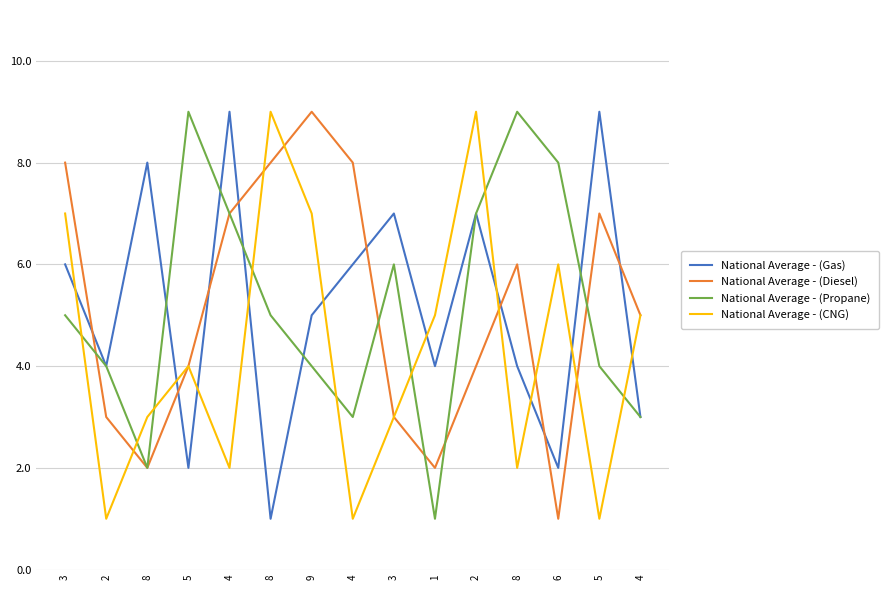

What is the sum of the National Average - (Gas) values at 5 and 2?

9